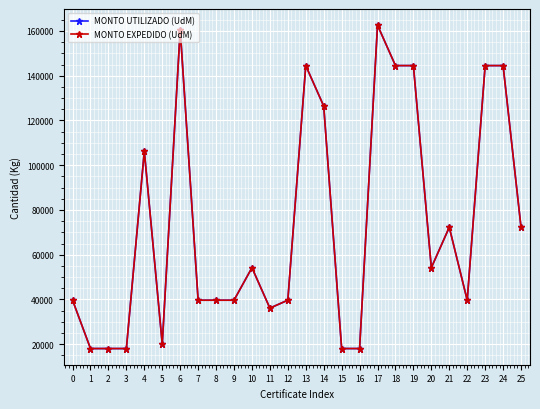

How many series are shown in this chart?

2